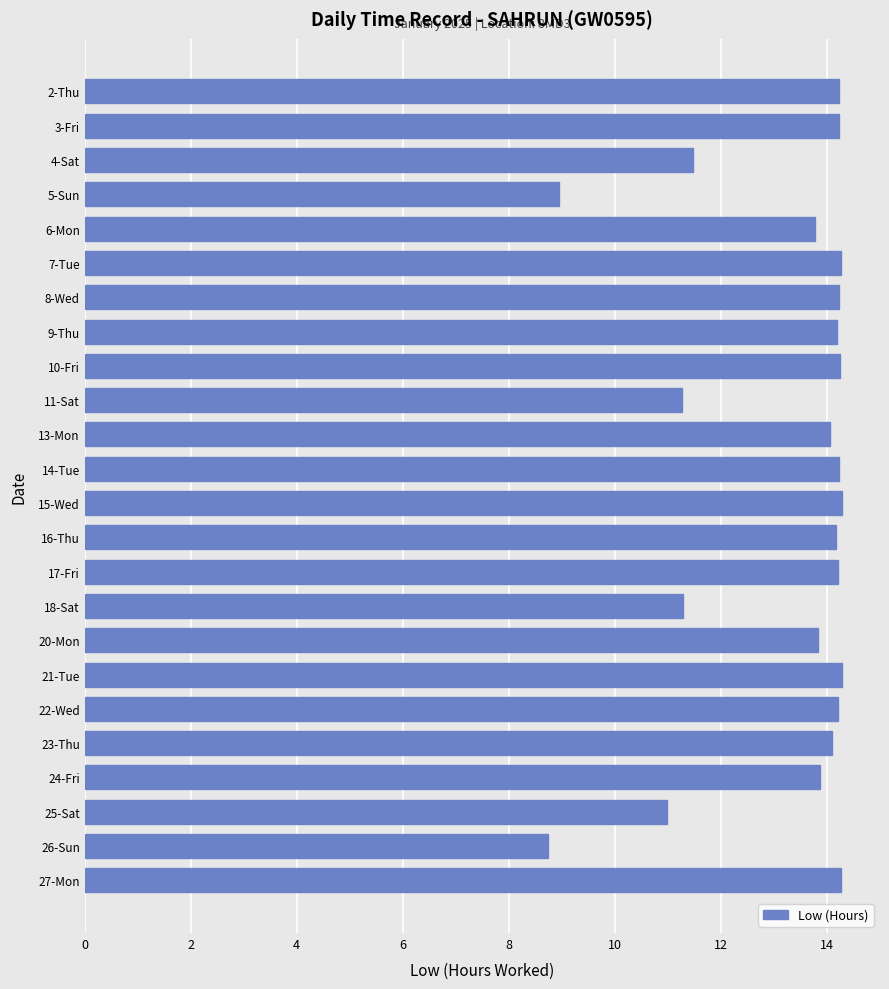

The value at 14-Tue is 14.2. True or false?

True